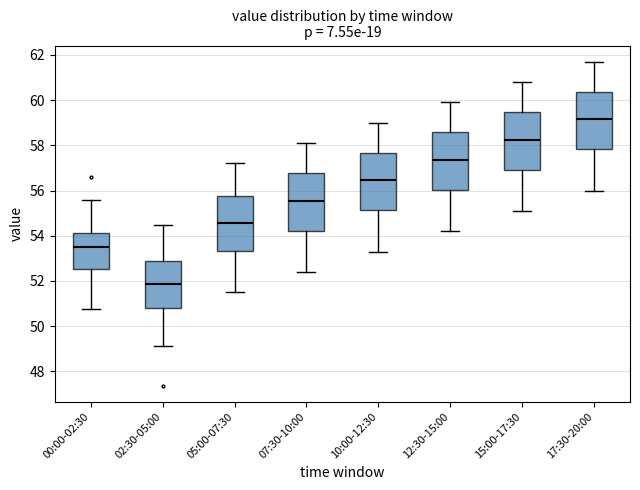

Which box has the highest median line?

17:30-20:00